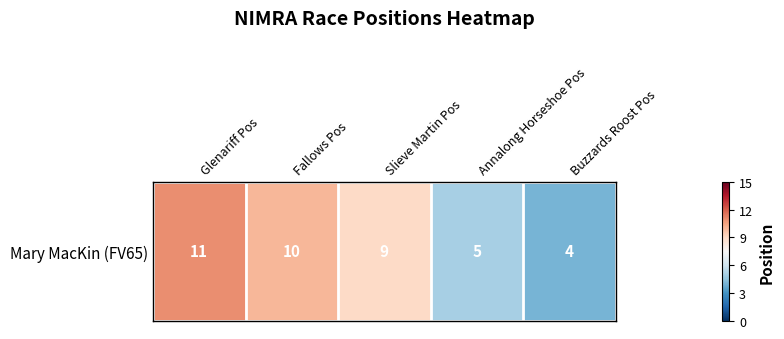

At which label does the data first exceed 9?

Glenariff Pos